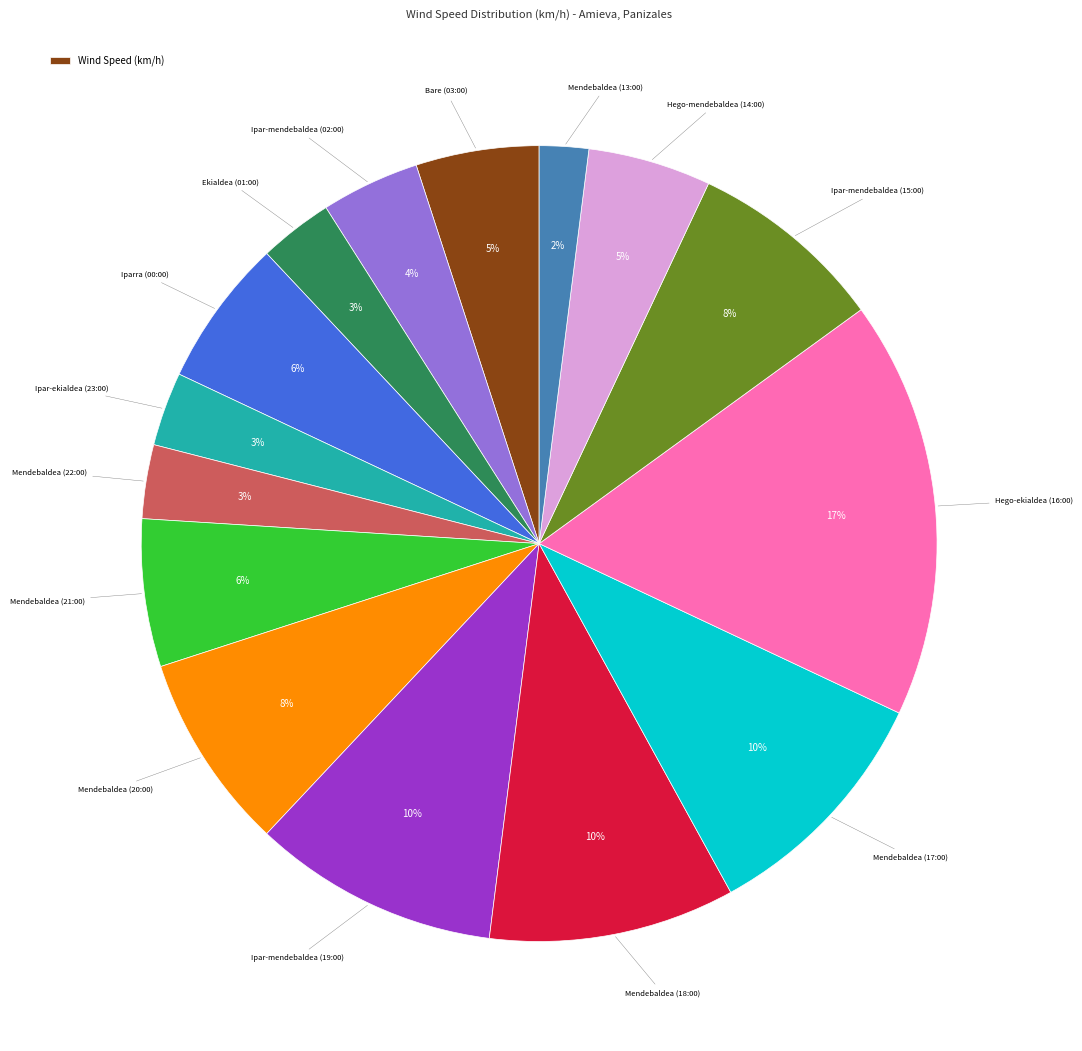

To the nearest percent, what is the difference between the largest and smallest slice percentages?

15%